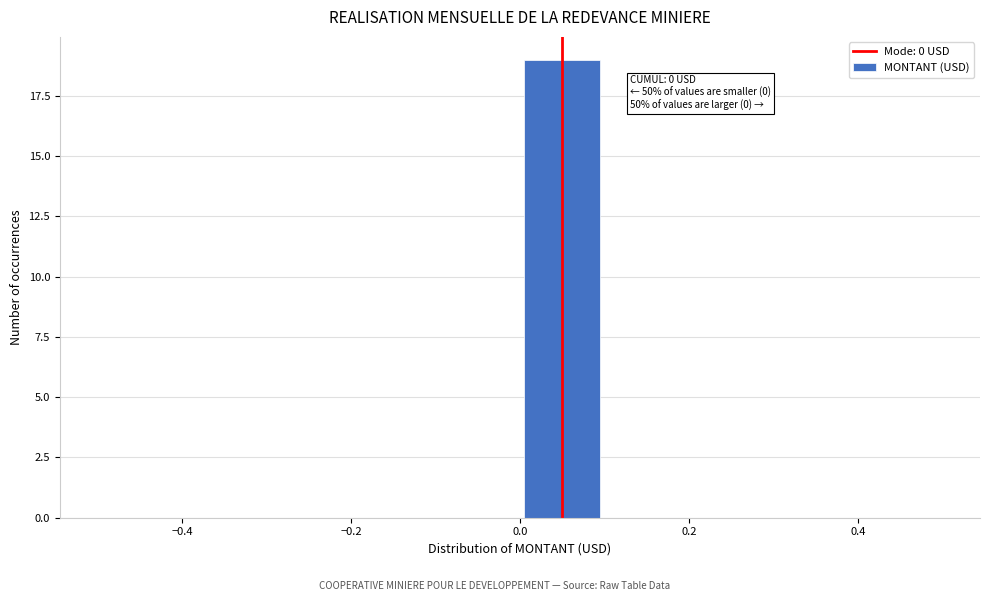

Over which range of the x-axis is the bar tallest?

0.0 to 0.1